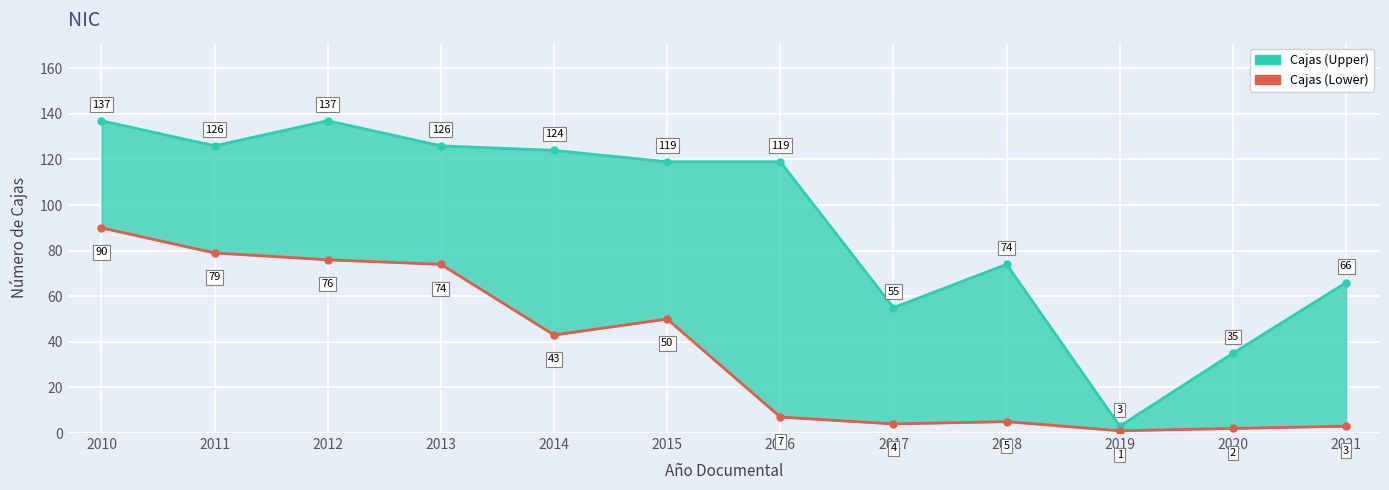

Which has a higher value, 2013 or 2017?

2013